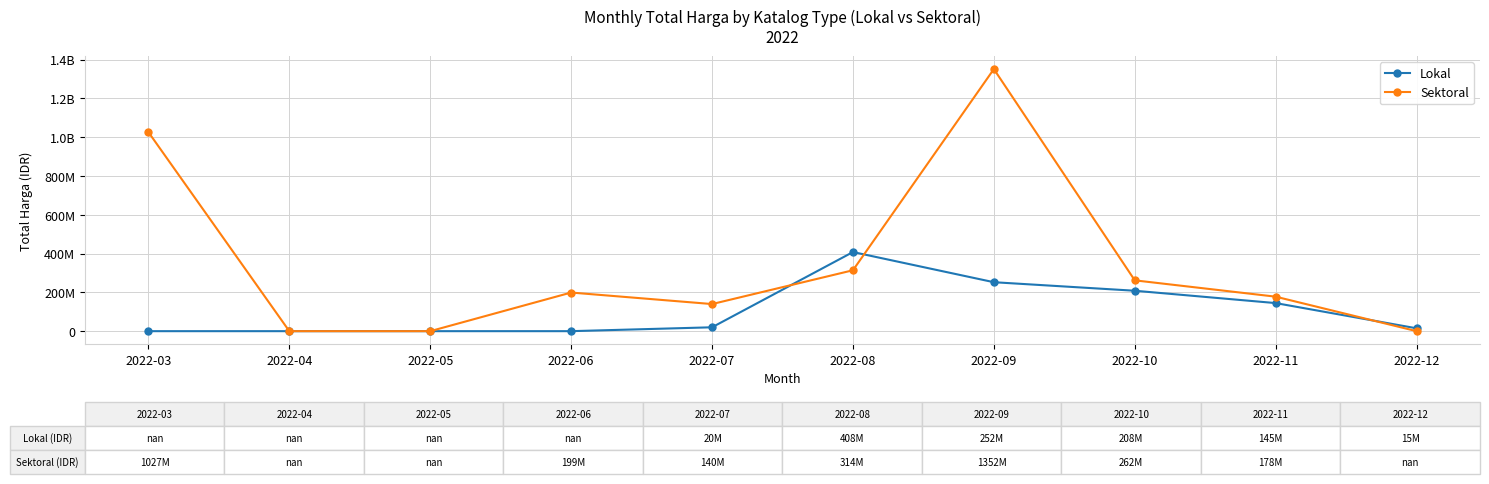

Is this an area chart (filled region under the line)?

No